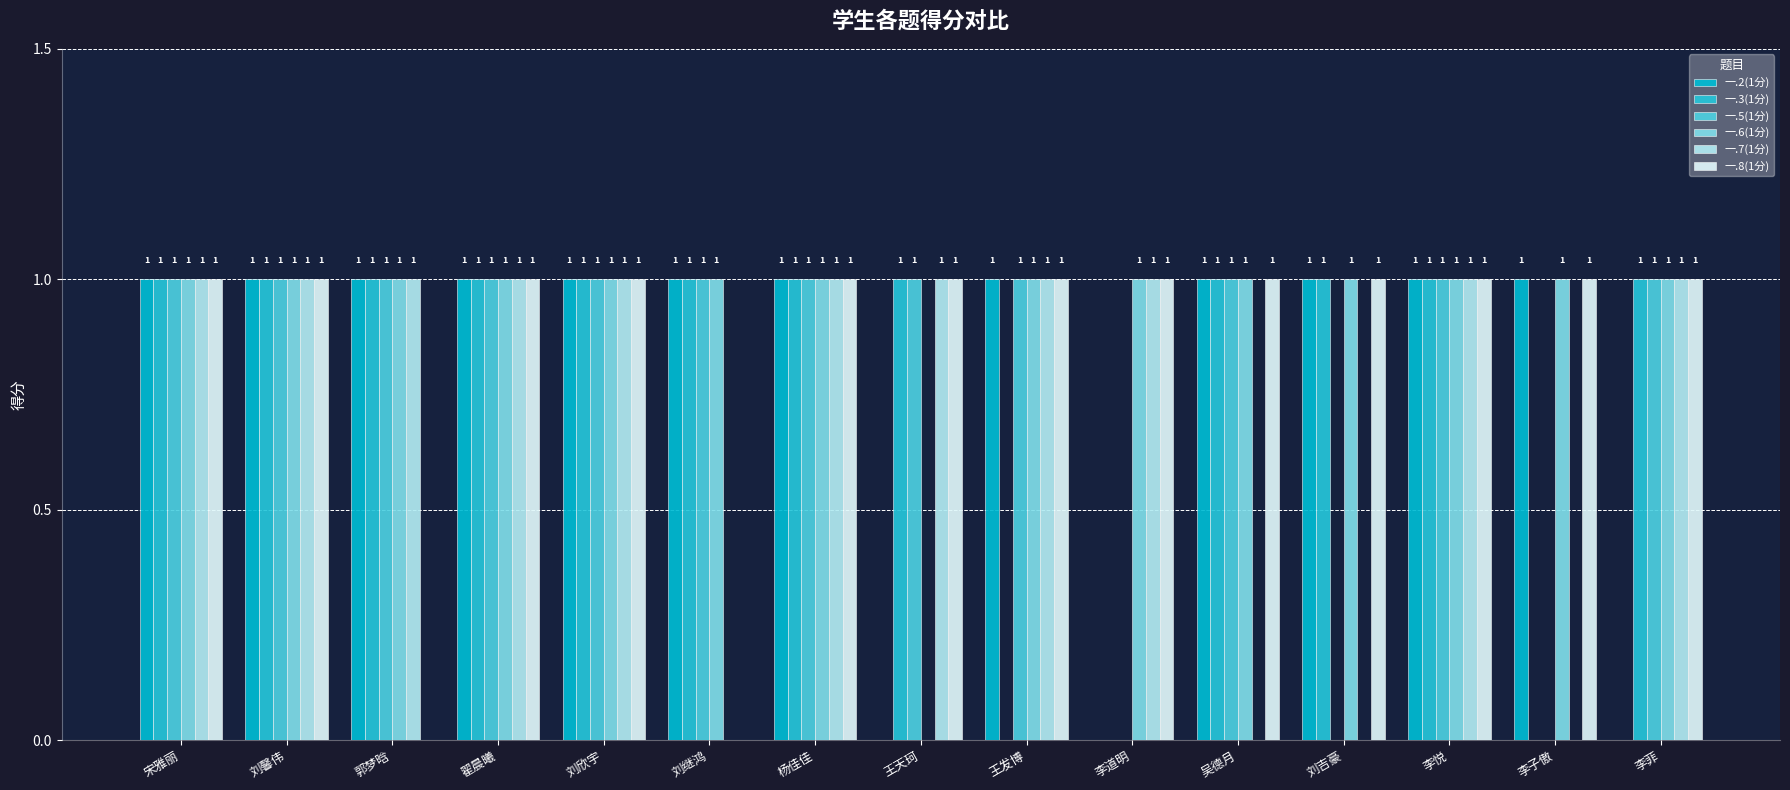

Count the number of data series in this chart.

6